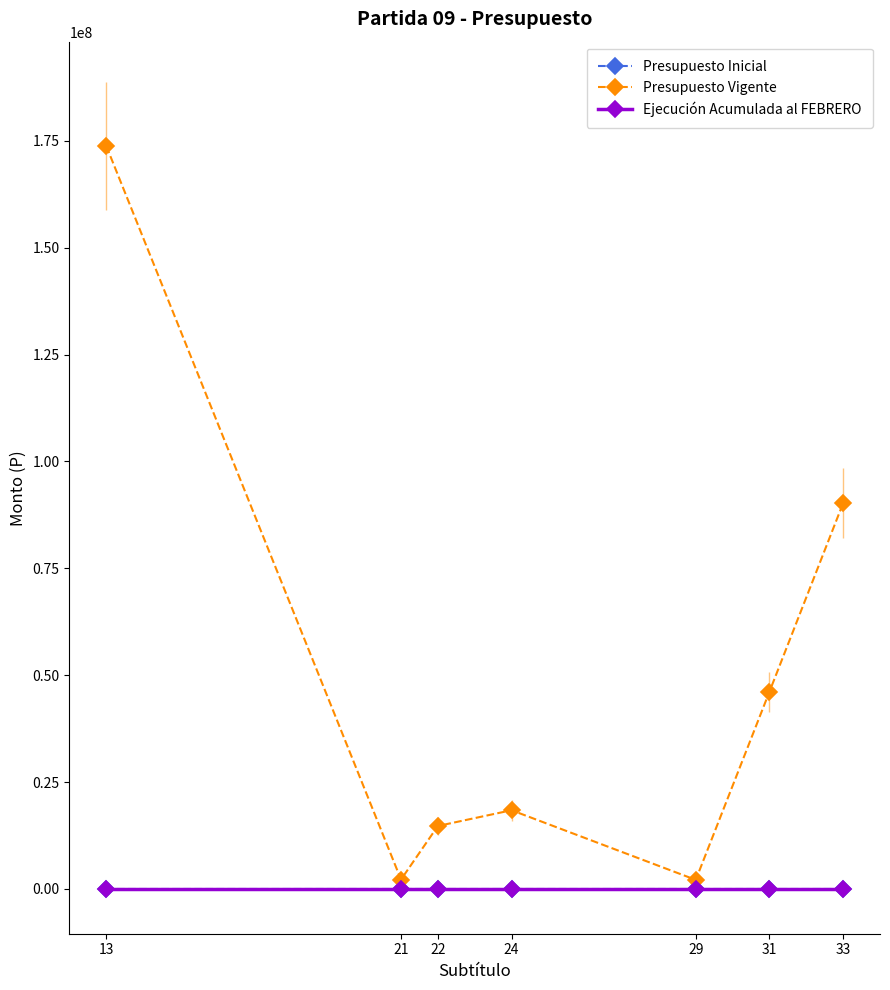

At 33, list the series in order from largest to smallest.

Presupuesto Vigente, Presupuesto Inicial, Ejecución Acumulada al FEBRERO